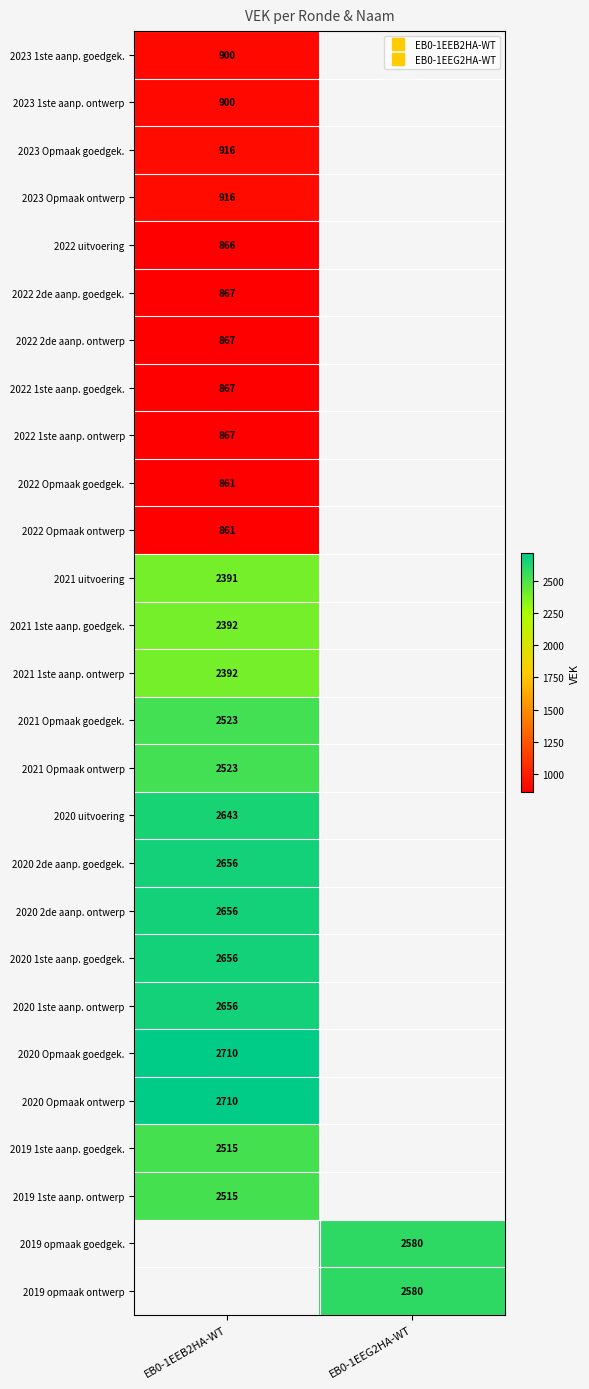

Which has a higher value, EB0-1EEB2HA-WT or EB0-1EEG2HA-WT?

EB0-1EEG2HA-WT